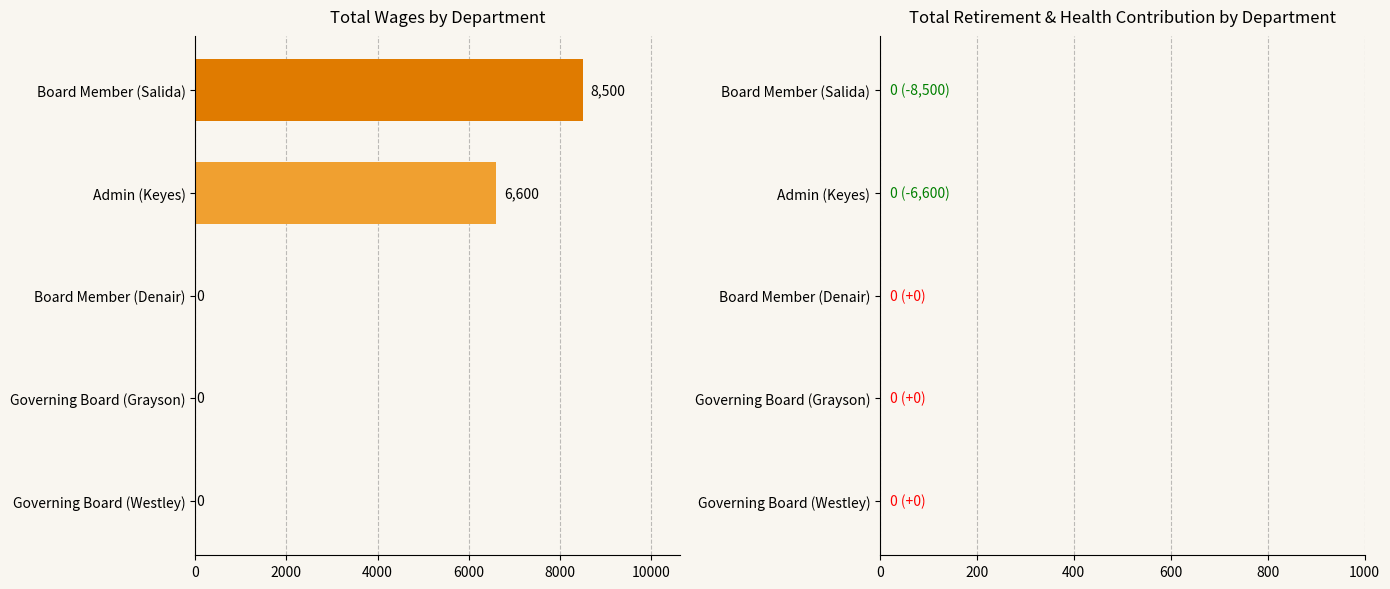

Between Governing Board (Westley) and Board Member (Salida), which is larger?

Board Member (Salida)